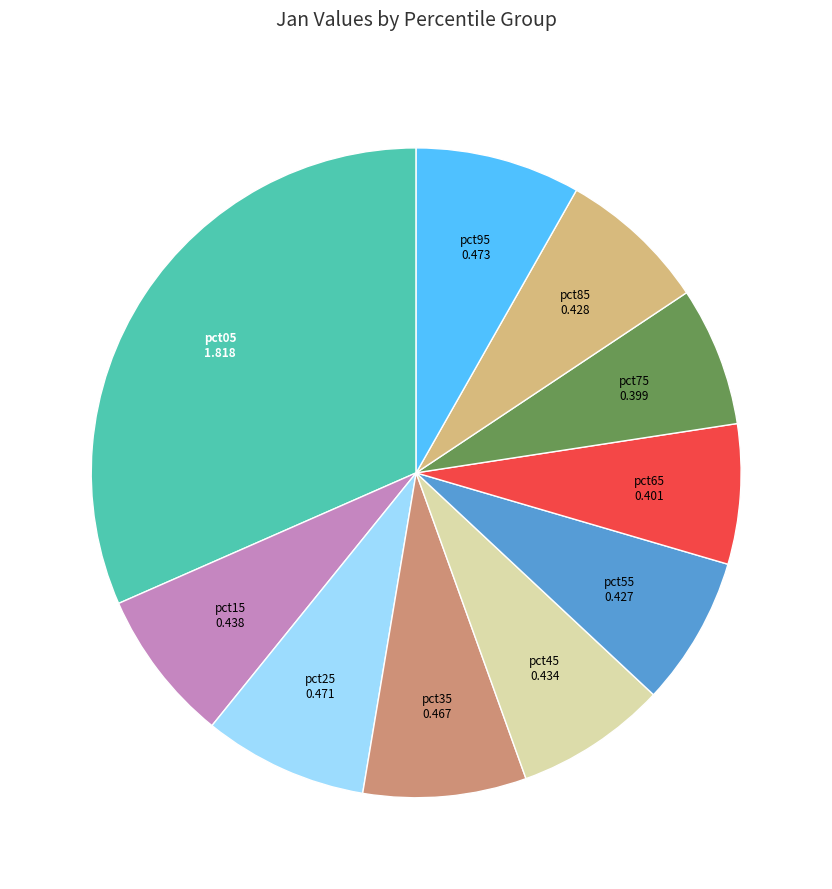

Does any single category account for the majority?

No